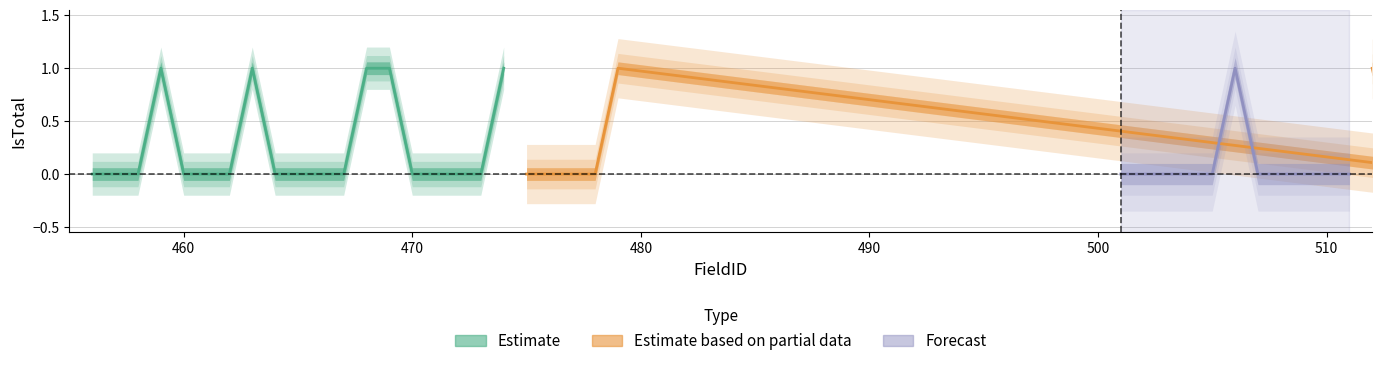

True or false: Forecast has a value of 0 at 462.

True